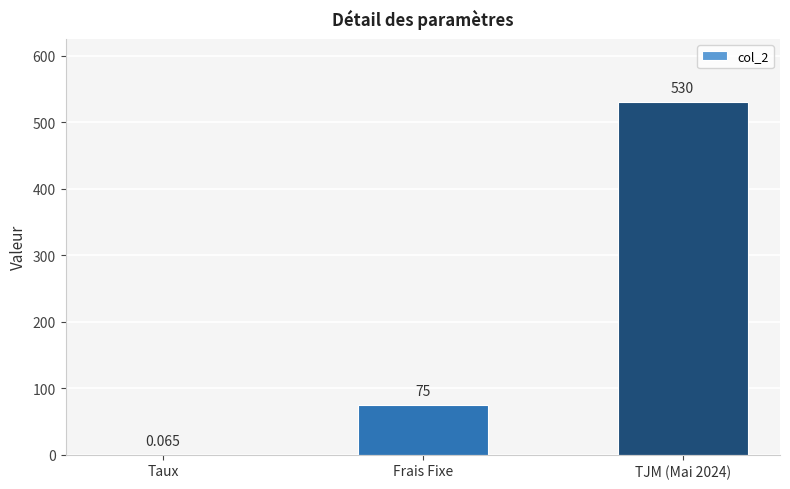

At which label is the value closest to 265?

Frais Fixe